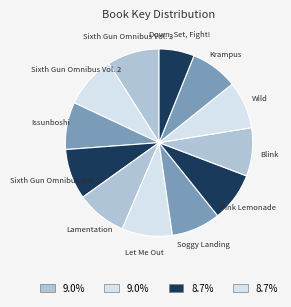

How many slices are in this pie chart?

12